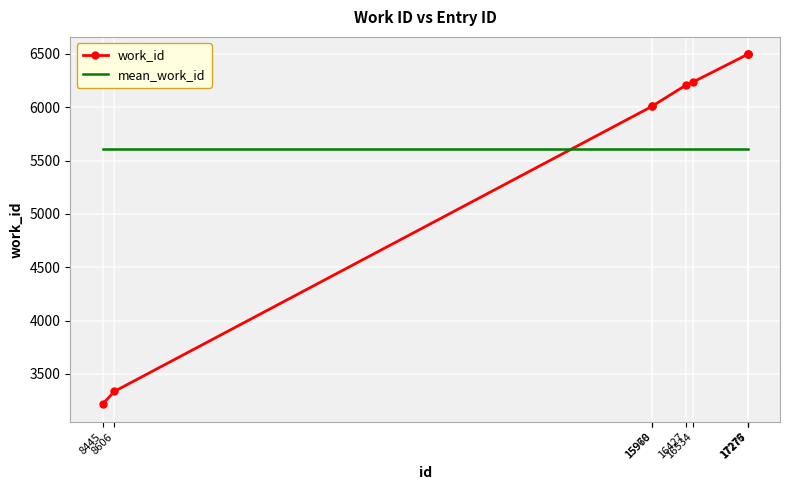

Which series has the widest spread of values?

work_id